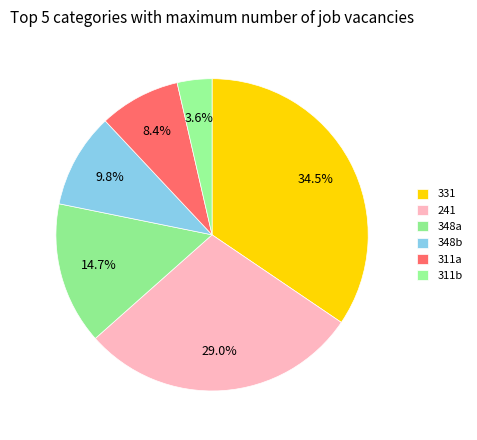

Count the number of slices in the pie.

6